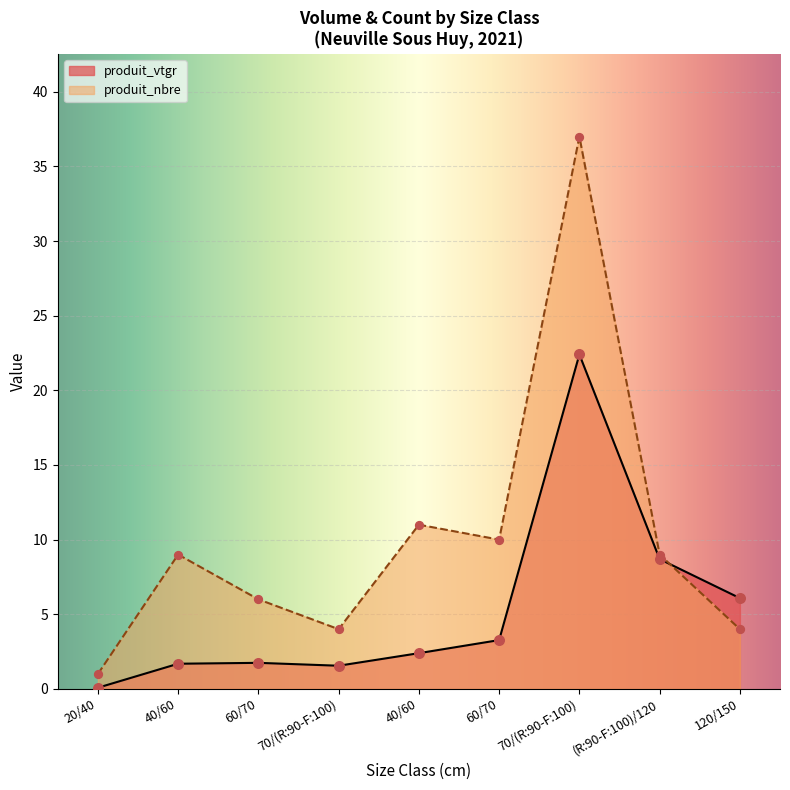

Is the value of produit_nbre at 70/(R:90-F:100) greater than the value of produit_vtgr at 40/60?

Yes